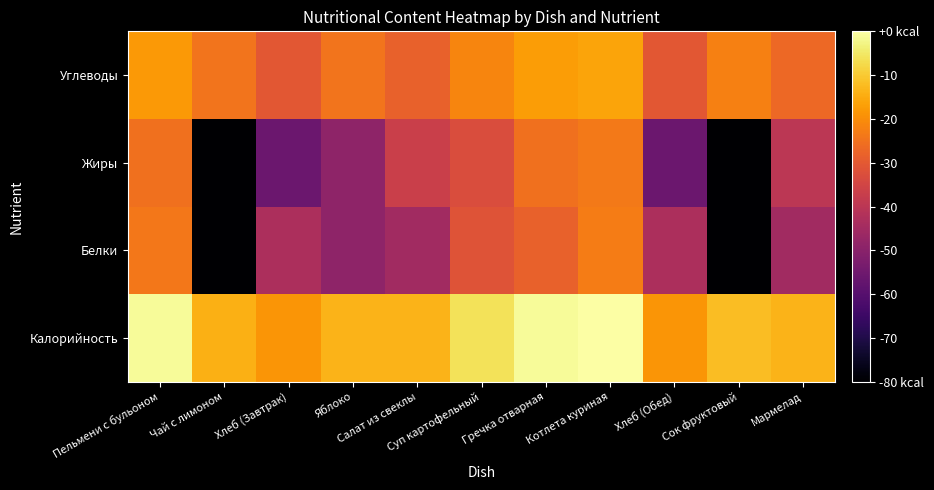

Which series has the widest spread of values?

Белки